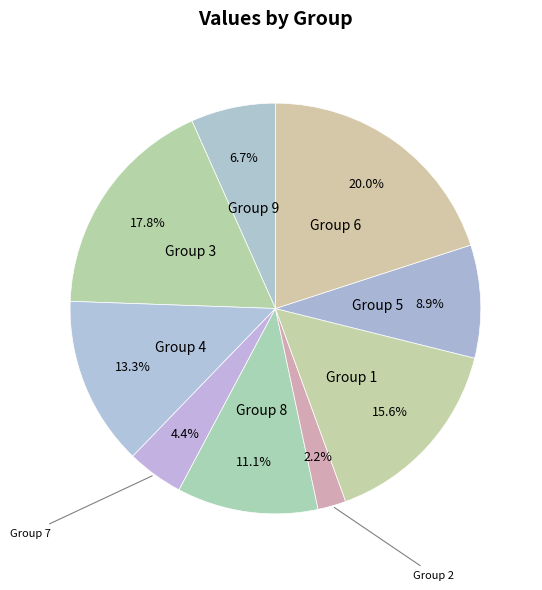

How many segments does this pie chart have?

9